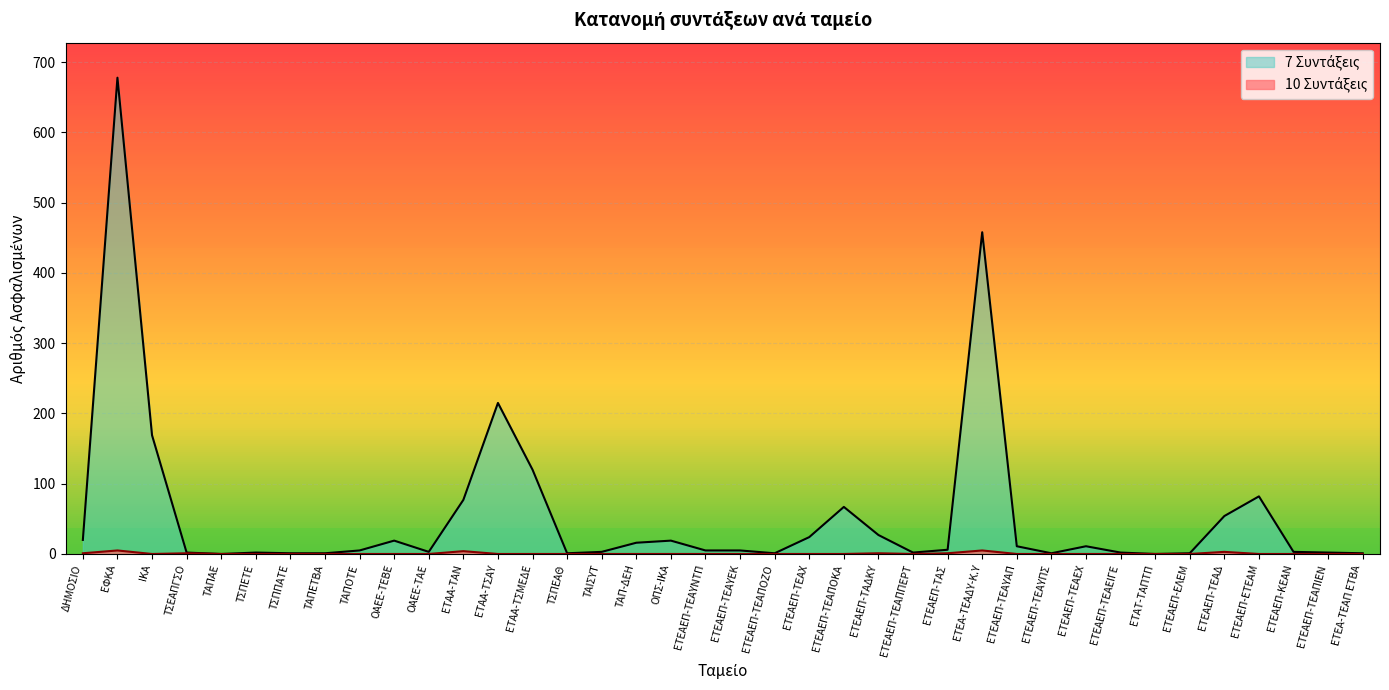

What position from the right is ΤΣΠΕΤΕ?

33